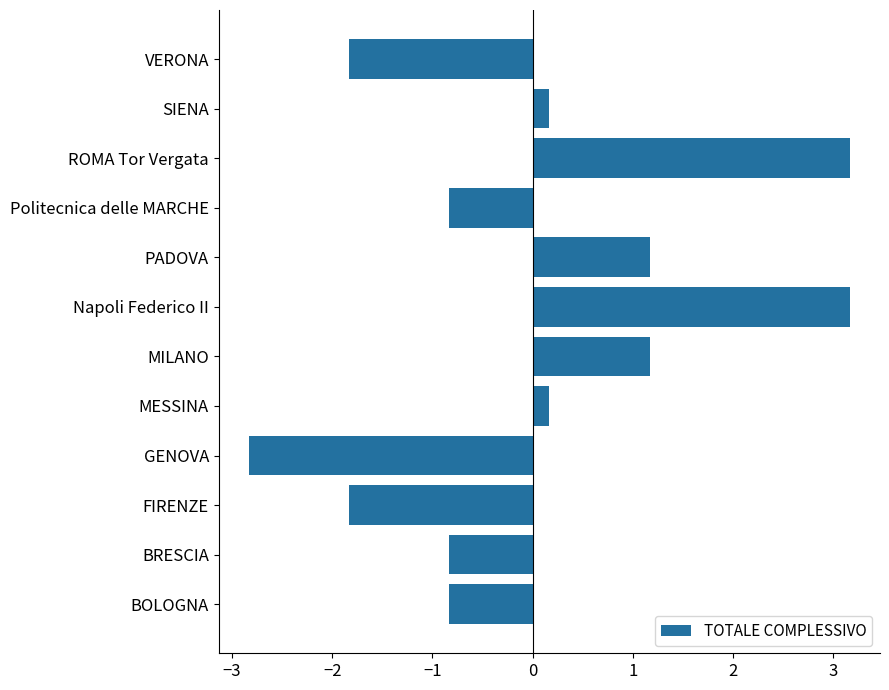

Reading bottom to top, transcribe all the data shown in this chart.

BOLOGNA=-0.8	BRESCIA=-0.8	FIRENZE=-1.8	GENOVA=-2.8	MESSINA=0.2	MILANO=1.2	Napoli Federico II=3.2	PADOVA=1.2	Politecnica delle MARCHE=-0.8	ROMA Tor Vergata=3.2	SIENA=0.2	VERONA=-1.8